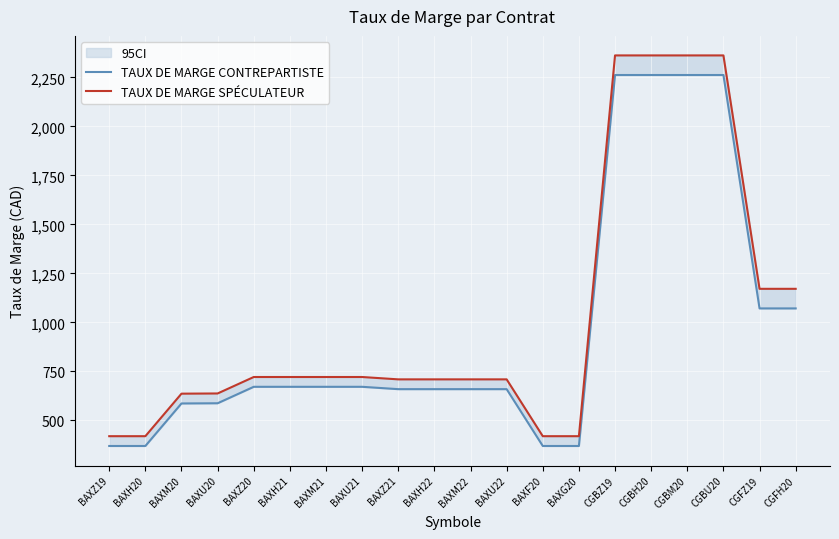

What is the label of the 19th point from the left?

CGFZ19